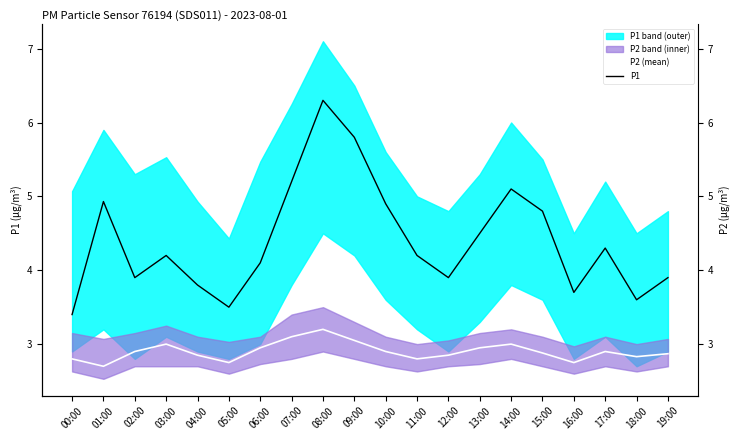

Rank the series by their maximum value, from highest to lowest.

P1, P2 (mean)